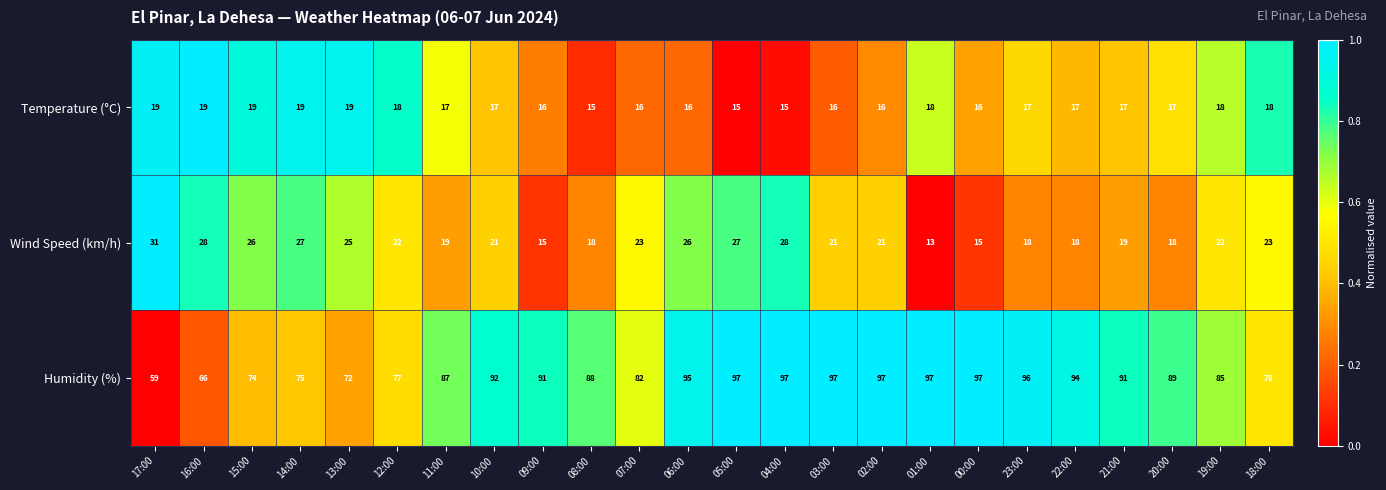

The Temperature (°C) series shows 11 at 21:00. True or false?

False